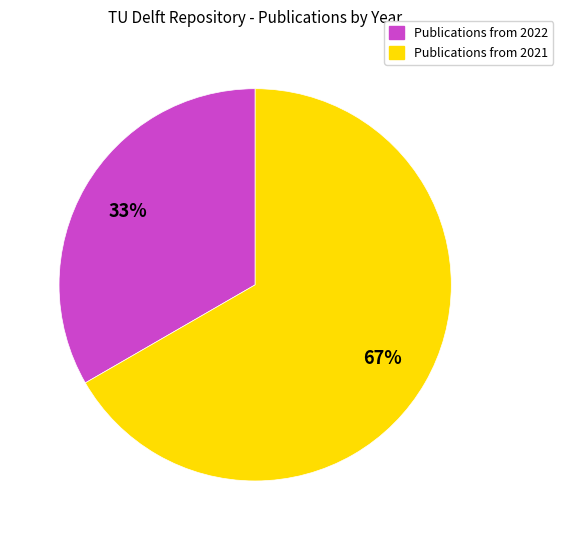

To the nearest percent, what is the average slice percentage?

50%